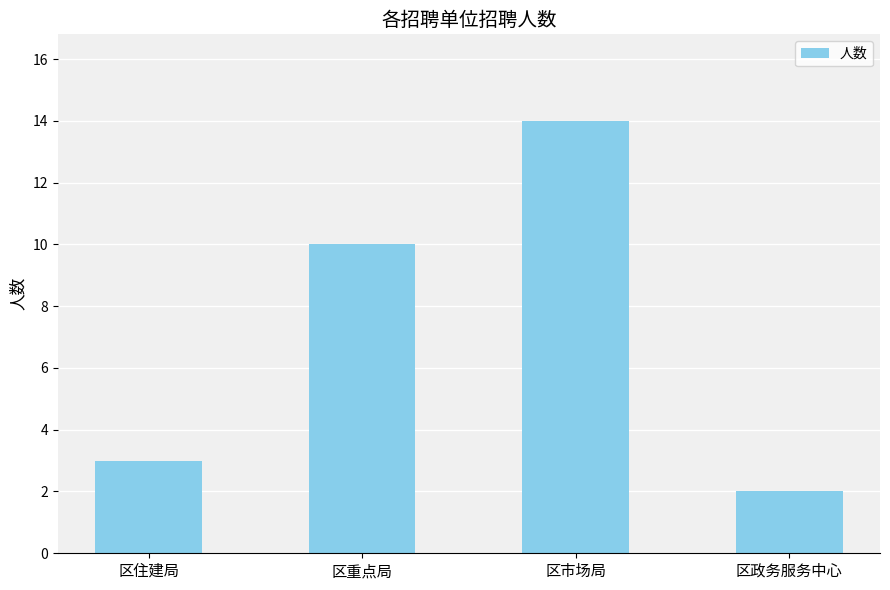

Rank the categories by value from highest to lowest.

区市场局, 区重点局, 区住建局, 区政务服务中心